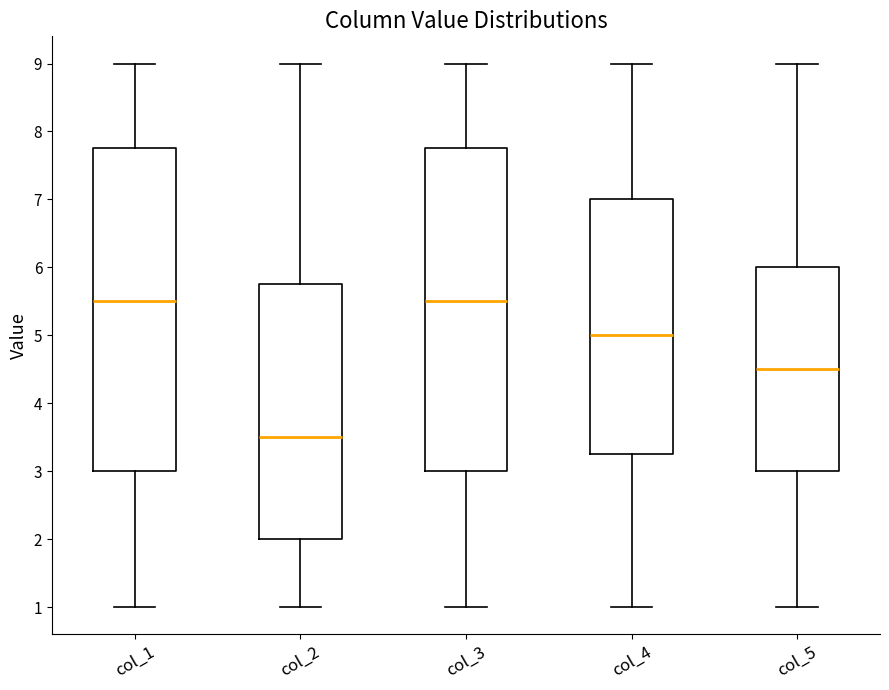

Where is the lower edge of the box for col_2 on the y-axis? The values are not printed on the chart, so give them approximately, as read against the axis.

2.0